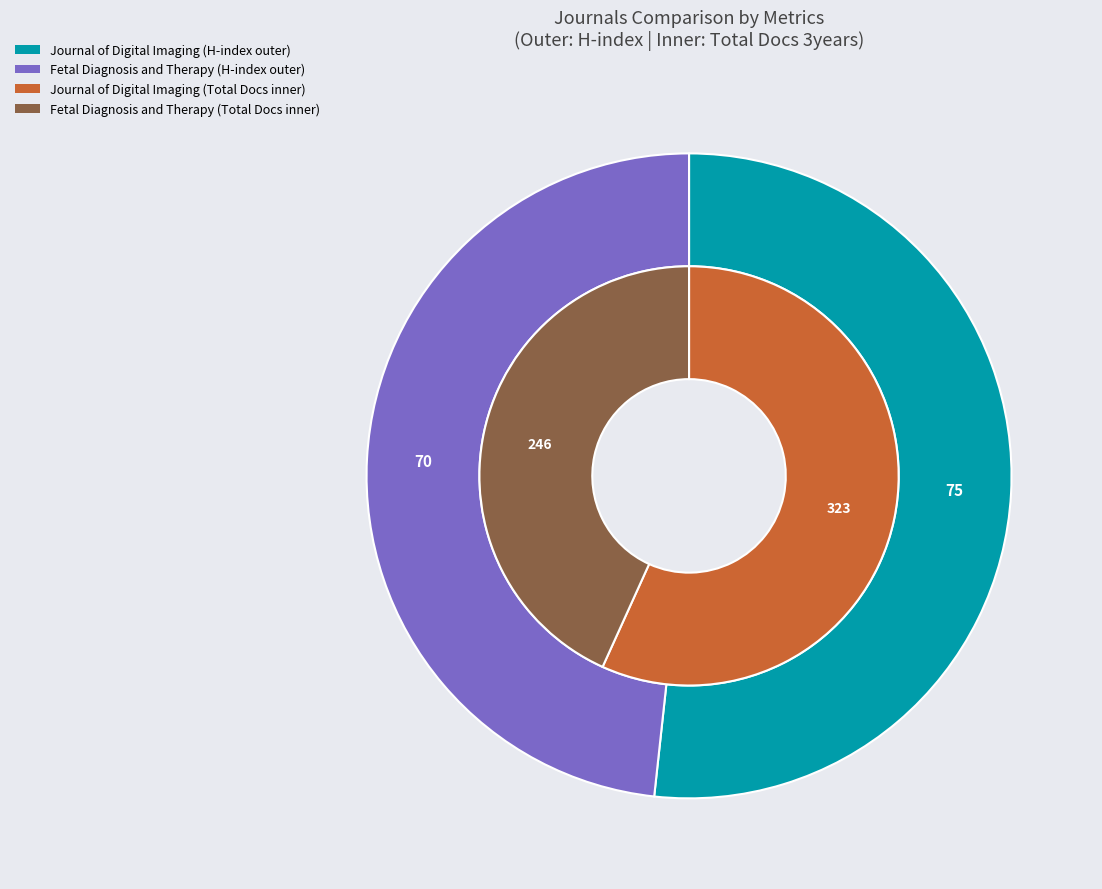

Does Journal of Digital Imaging account for over 50% of the chart?

Yes